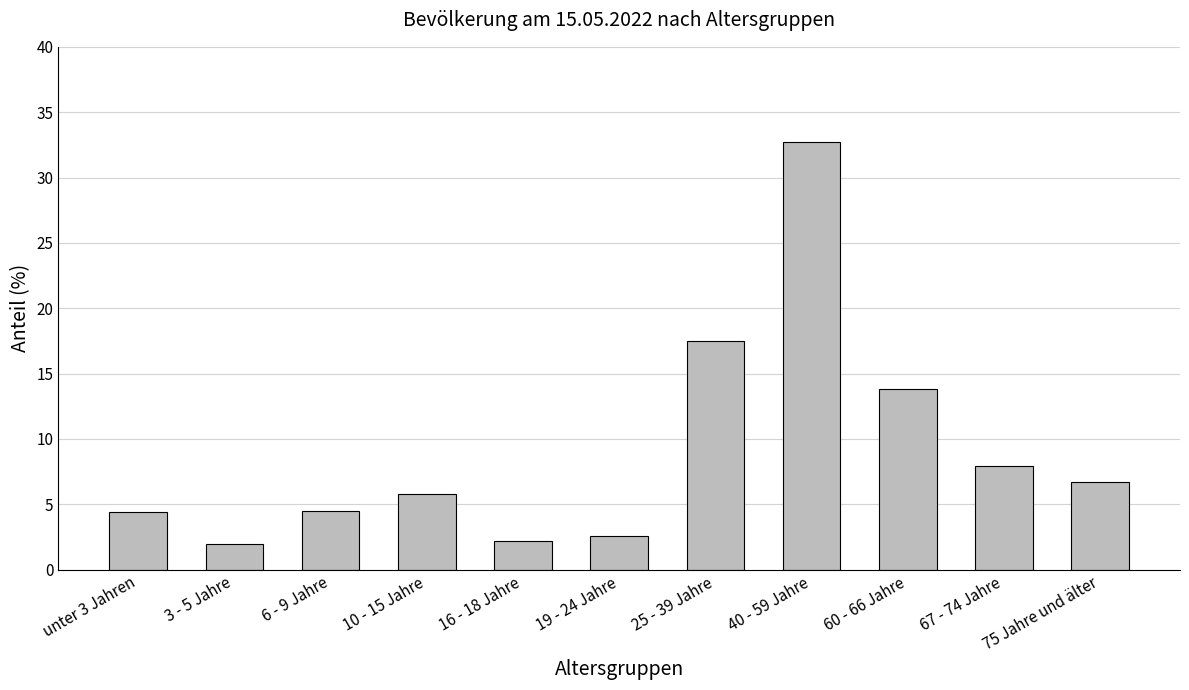

Between 75 Jahre und älter and 16 - 18 Jahre, which is larger?

75 Jahre und älter